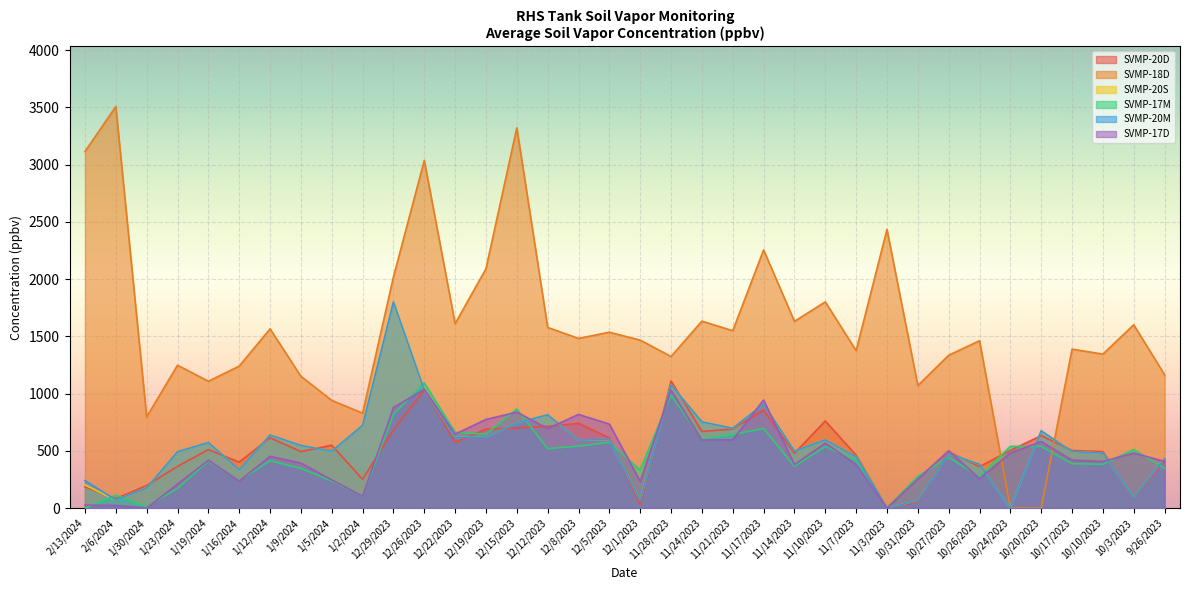

Which series changed the most between 1/9/2024 and 11/14/2023?

SVMP-18D